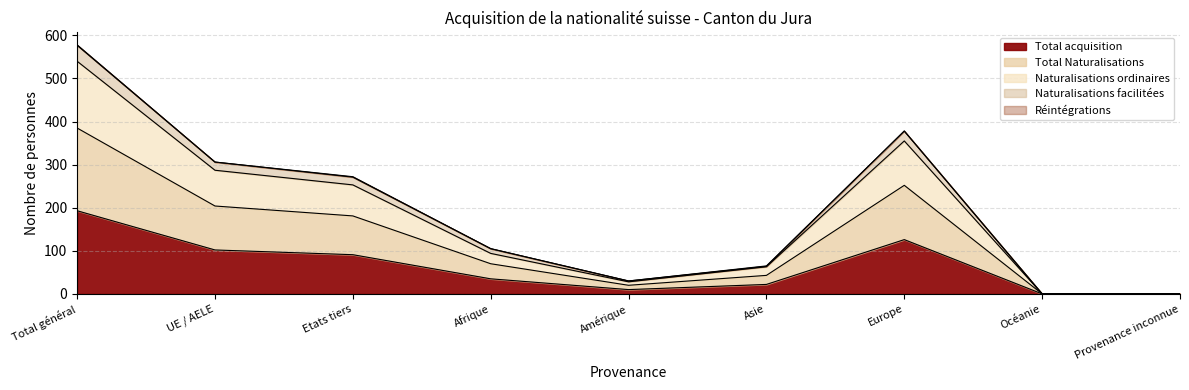

At which label does Total acquisition reach its peak?

Total général